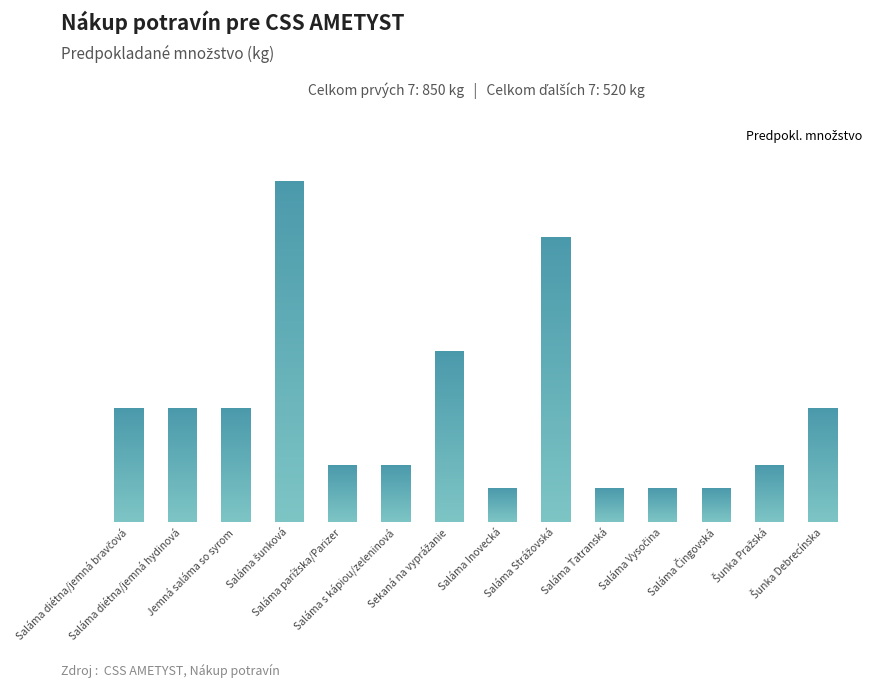

True or false: the data shows 49 at Saláma Vysočina.

False